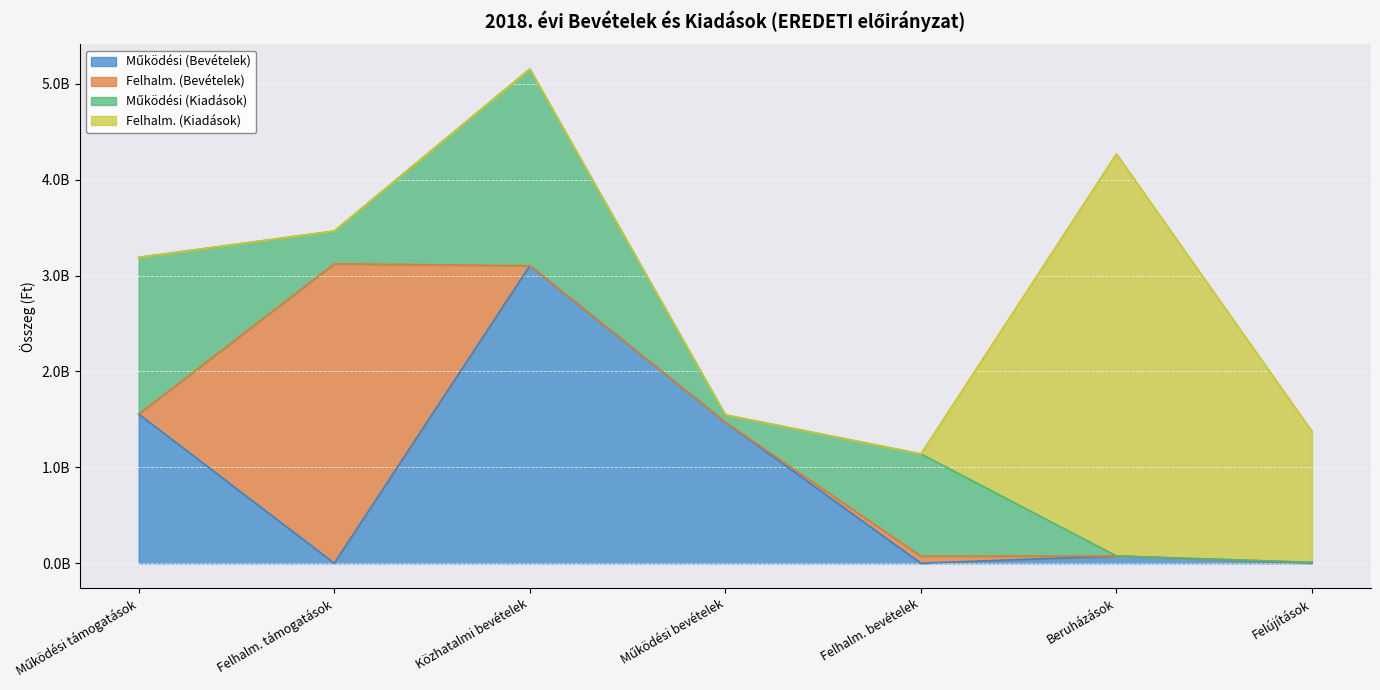

Is the value of Működési (Bevételek) at Közhatalmi bevételek greater than the value of Működési (Kiadások) at Felhalm. bevételek?

Yes